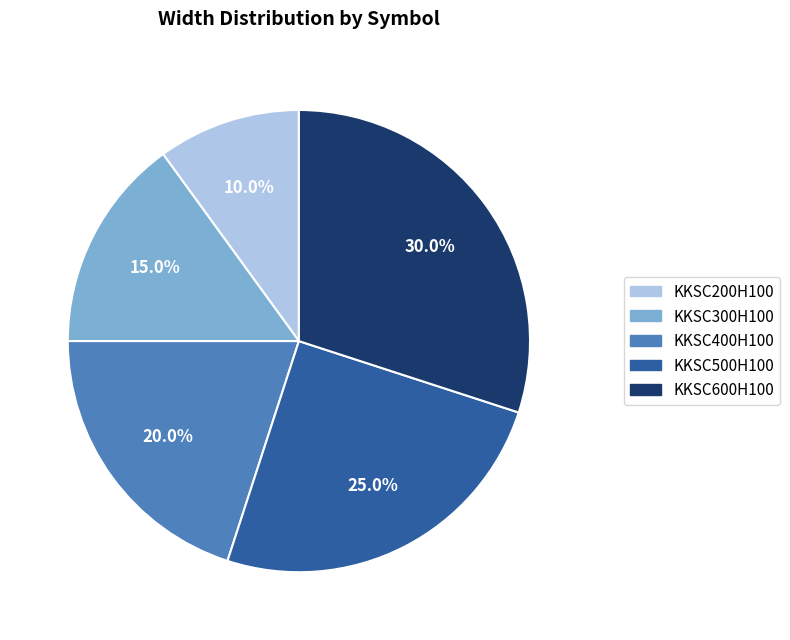

To the nearest percent, what percentage of the pie is KKSC500H100?

25%